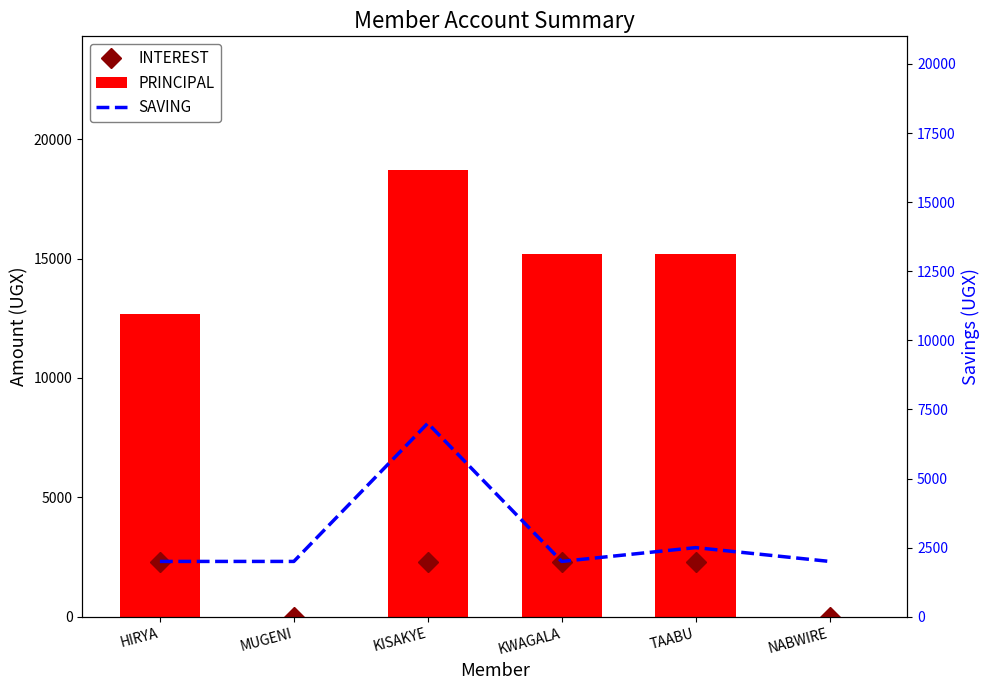

What value does the SAVING series have at KISAKYE, to the nearest 50?

7000